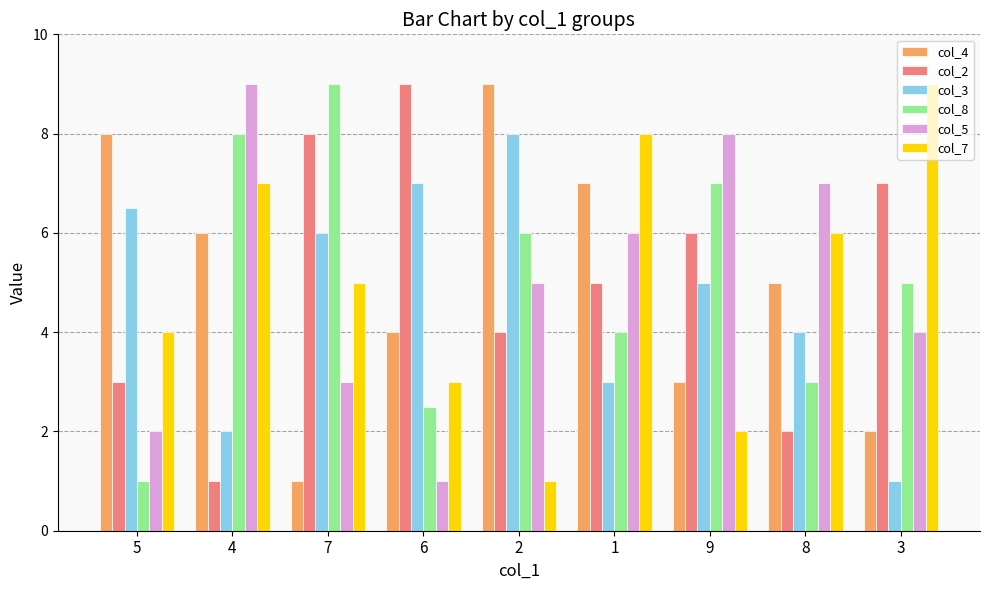

What is the minimum value shown in the chart?

1.0